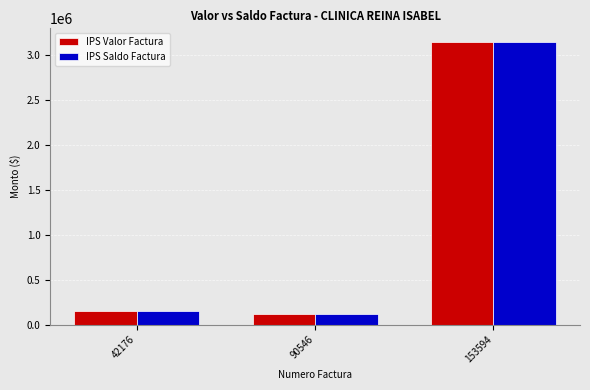

What is the value of the IPS Valor Factura bar at the 3rd from the left?

3134146